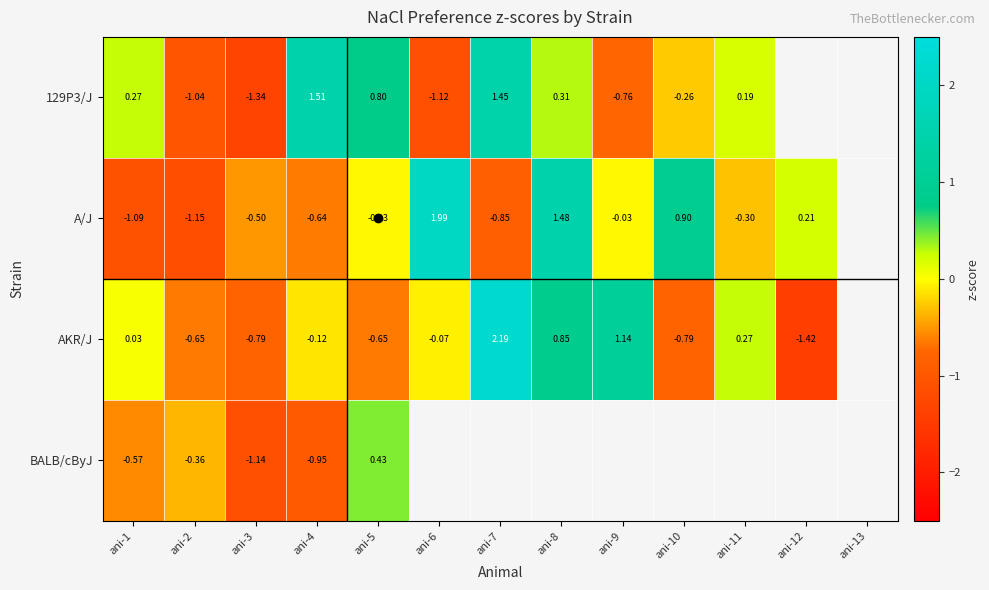

Is the value of A/J at ani-5 greater than the value of AKR/J at ani-8?

No